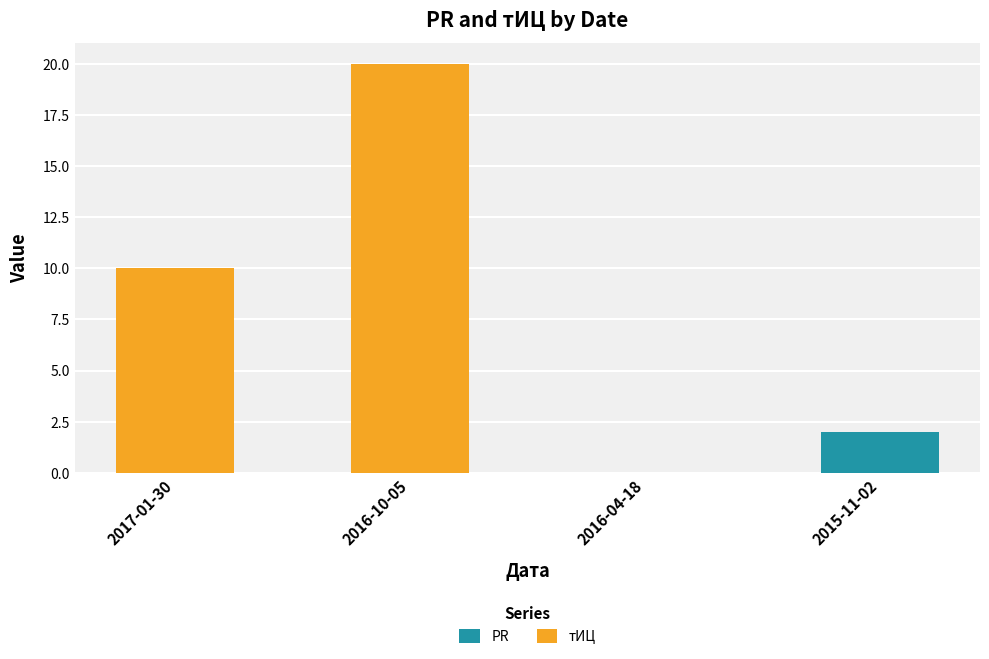

At which category is the sum across all series the highest?

2016-10-05